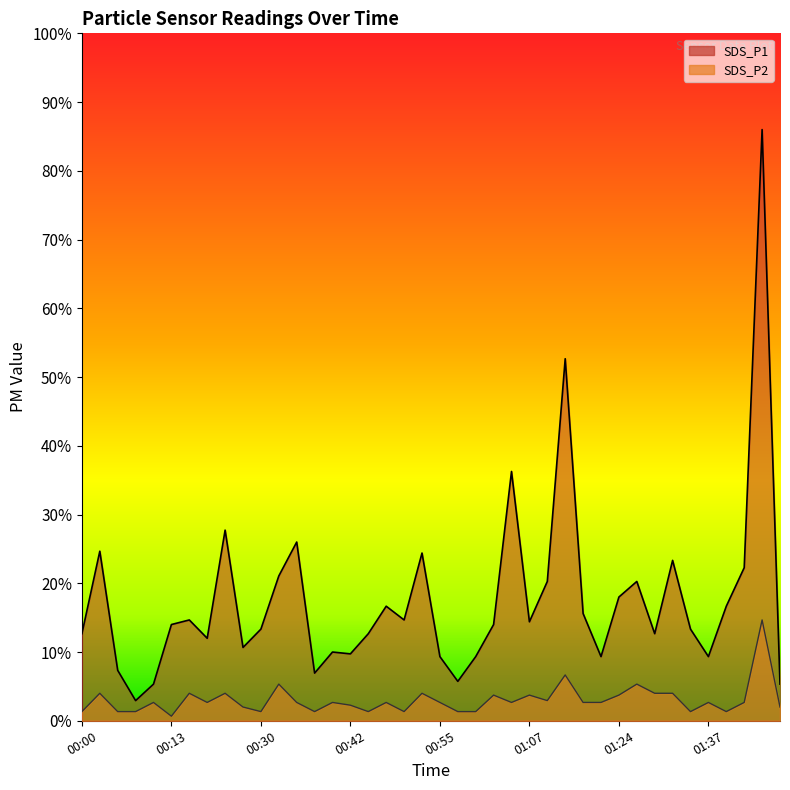

Reading right to left, what are all the values shown in this chart?

SDS_P1: 01:47=0.4	01:44=6.5	01:42=1.7	01:39=1.2	01:37=0.7	01:34=1.0	01:32=1.8	01:29=0.9	01:27=1.5	01:24=1.4	01:22=0.7	01:15=1.2	01:12=4.0	01:10=1.5	01:07=1.1	01:05=2.7	01:02=1.1	01:00=0.7	00:57=0.4	00:55=0.7	00:52=1.8	00:50=1.1	00:47=1.2	00:45=0.9	00:42=0.7	00:40=0.8	00:37=0.5	00:35=1.9	00:32=1.6	00:30=1.0	00:27=0.8	00:25=2.1	00:22=0.9	00:20=1.1	00:13=1.1	00:10=0.4	00:08=0.2	00:05=0.6	00:03=1.9	00:00=0.9
SDS_P2: 01:47=0.1	01:44=1.1	01:42=0.2	01:39=0.1	01:37=0.2	01:34=0.1	01:32=0.3	01:29=0.3	01:27=0.4	01:24=0.3	01:22=0.2	01:15=0.2	01:12=0.5	01:10=0.2	01:07=0.3	01:05=0.2	01:02=0.3	01:00=0.1	00:57=0.1	00:55=0.2	00:52=0.3	00:50=0.1	00:47=0.2	00:45=0.1	00:42=0.2	00:40=0.2	00:37=0.1	00:35=0.2	00:32=0.4	00:30=0.1	00:27=0.1	00:25=0.3	00:22=0.2	00:20=0.3	00:13=0.1	00:10=0.2	00:08=0.1	00:05=0.1	00:03=0.3	00:00=0.1